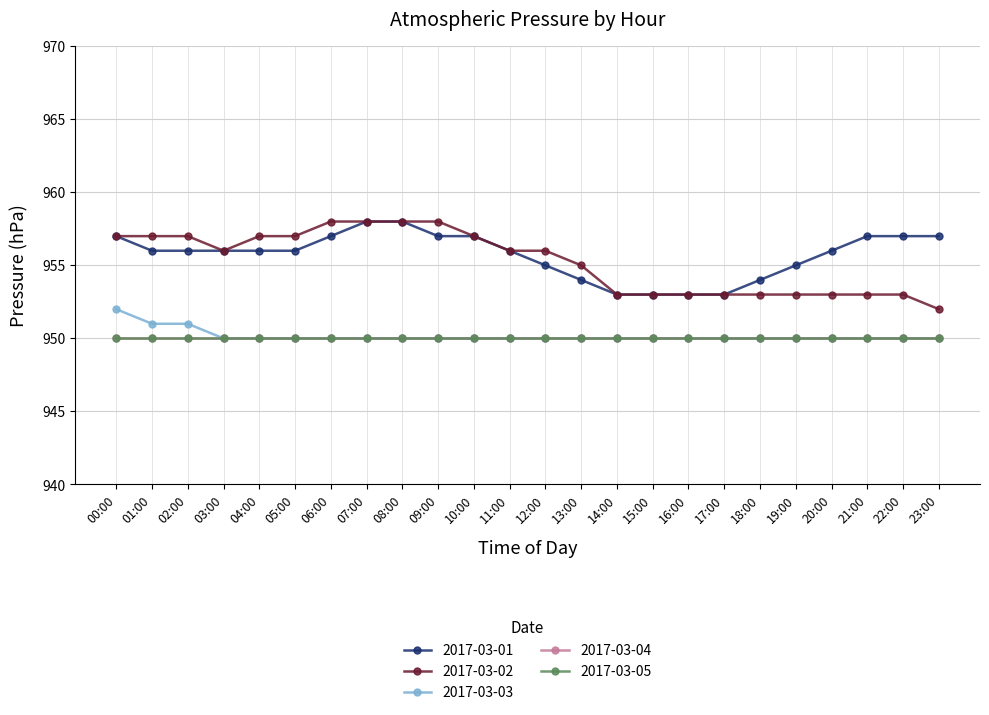

Does the chart have visible grid lines?

Yes